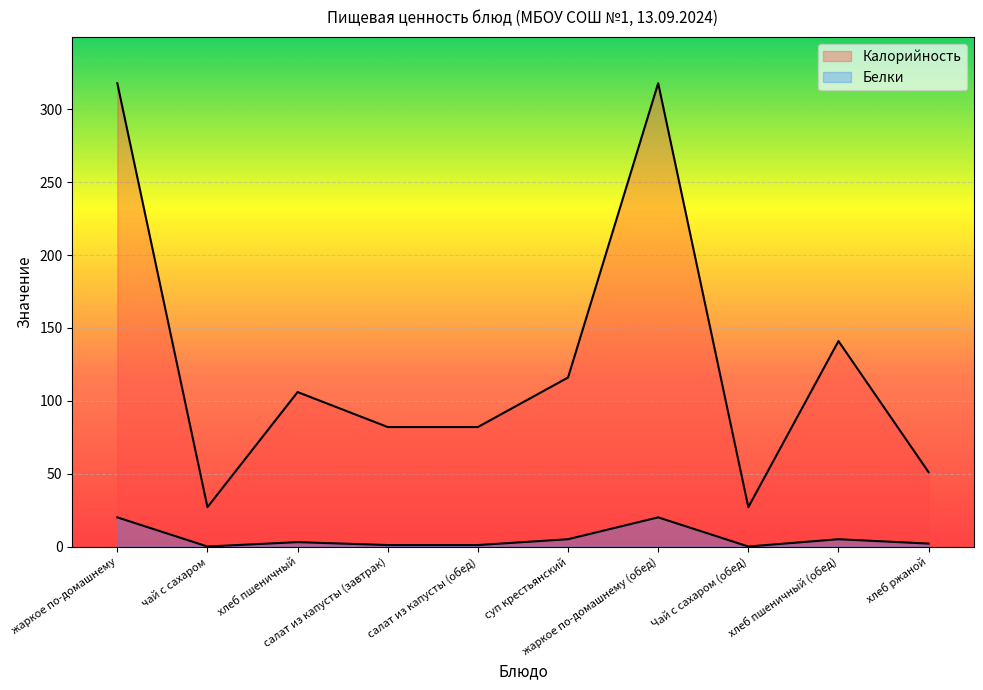

How many lines are shown in the chart?

2